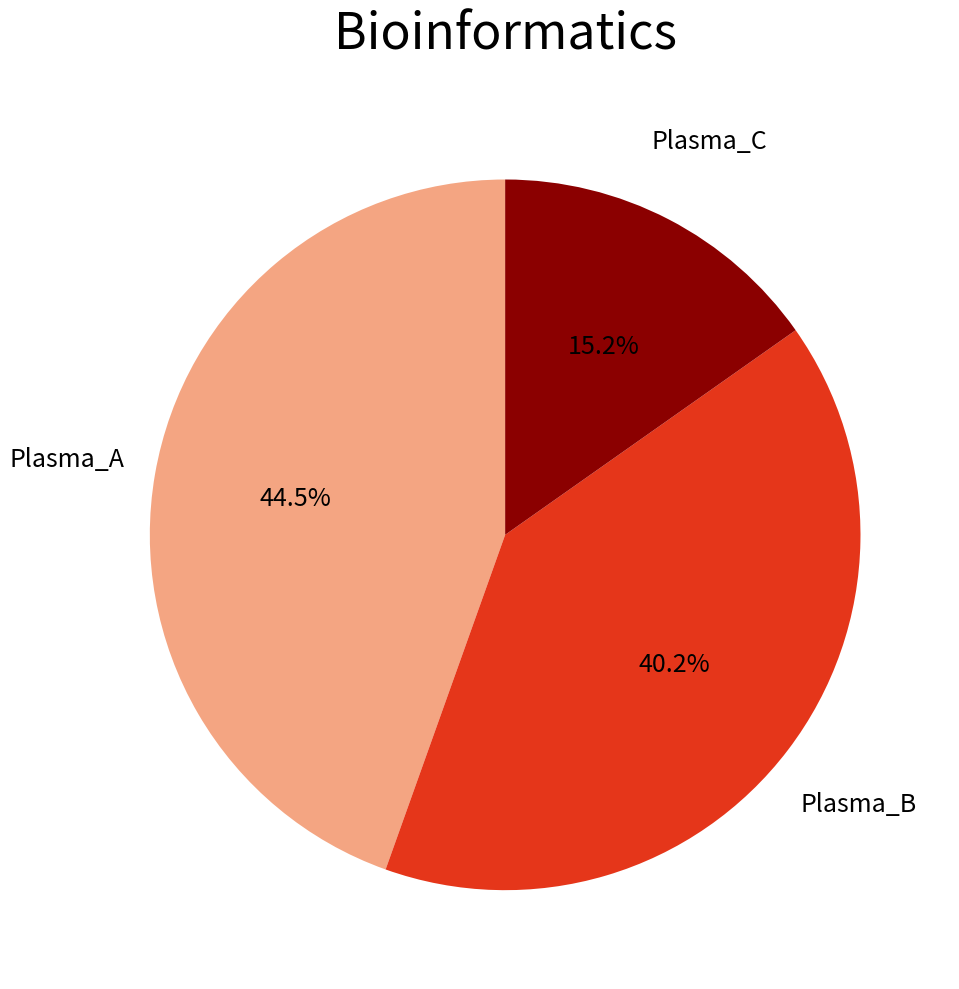

Is there a majority slice in this chart?

No